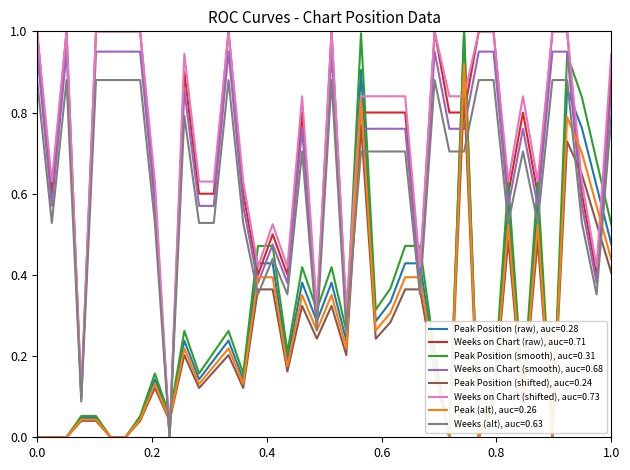

What is the maximum value shown in the chart?

1.0